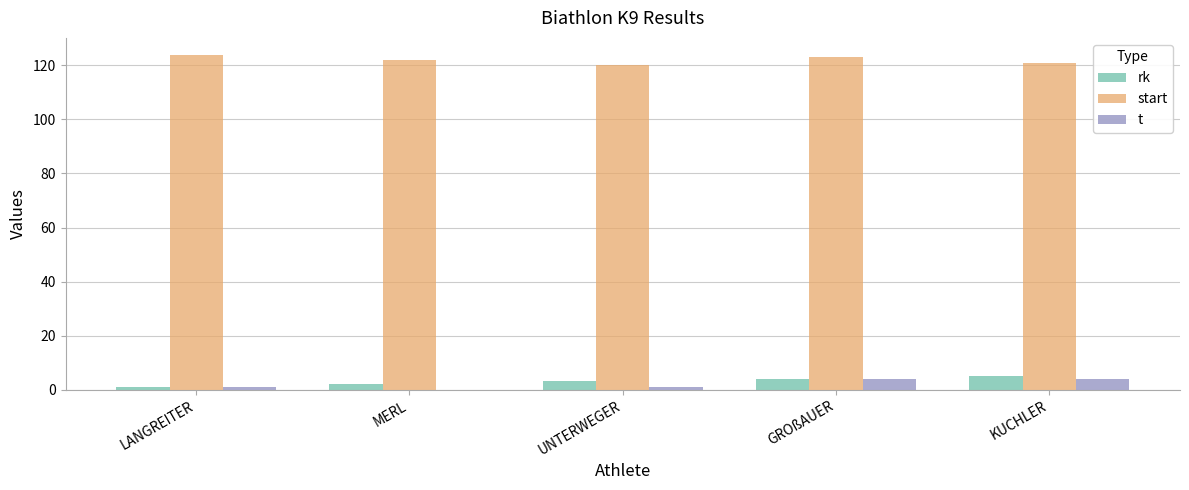

What is the sum of all t values?

10